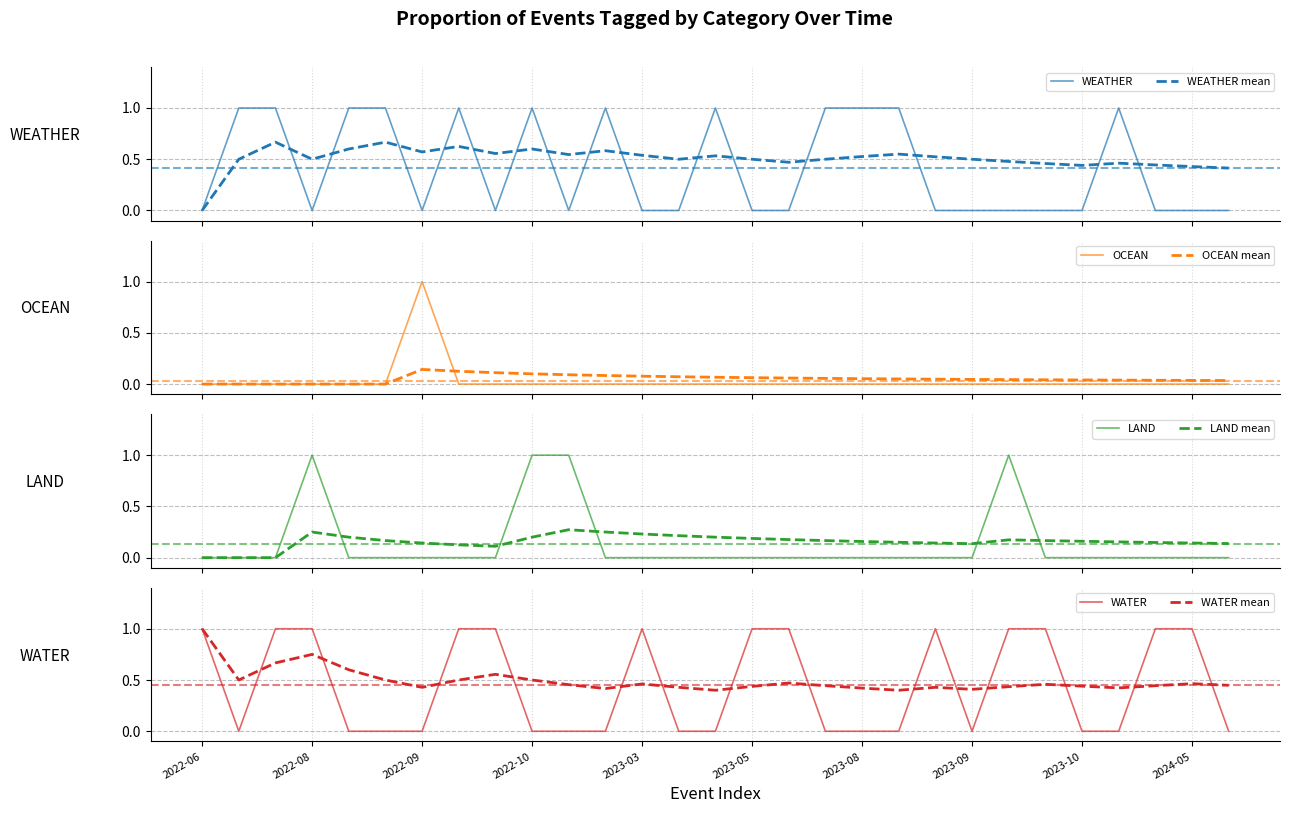

In OCEAN, how many points are higher than both neighbors (excluding endpoints)?

1